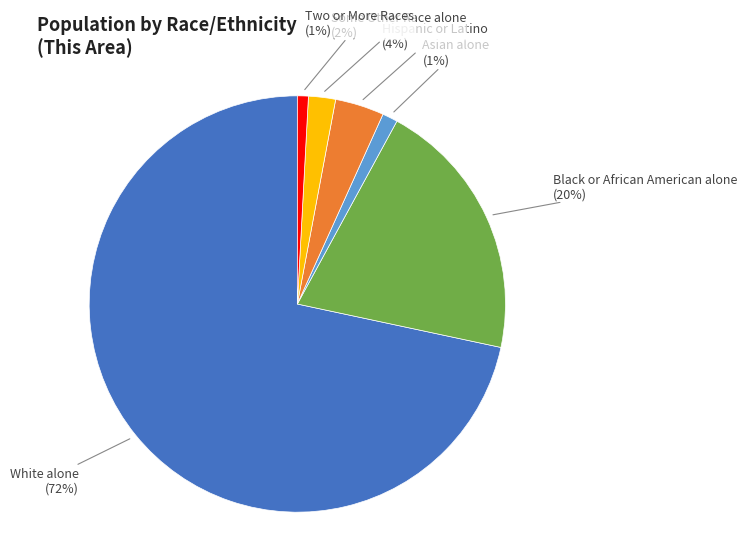

To the nearest percent, what is the average slice percentage?

17%